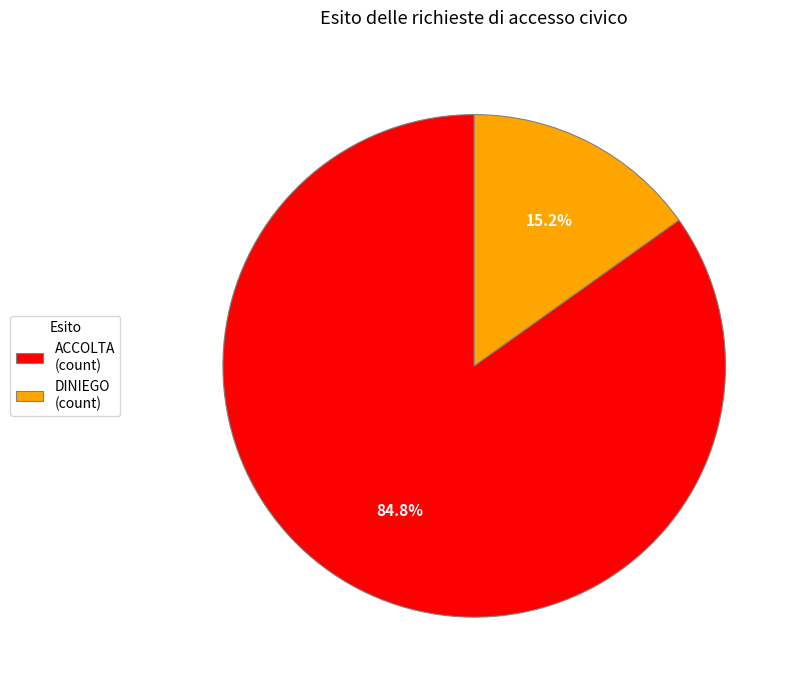

To the nearest percent, what is the difference between the largest and smallest slice percentages?

70%